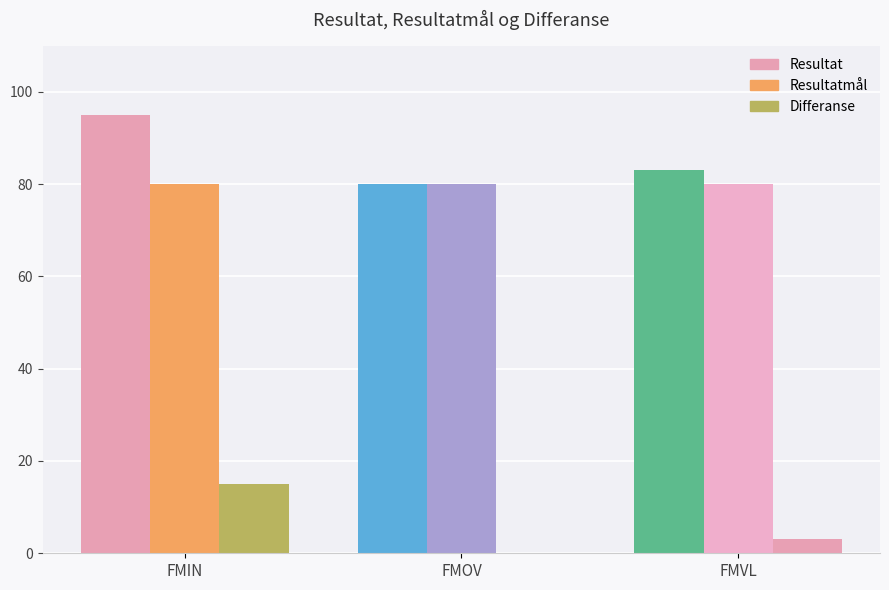

Which category has the lowest value across all series?

FMOV